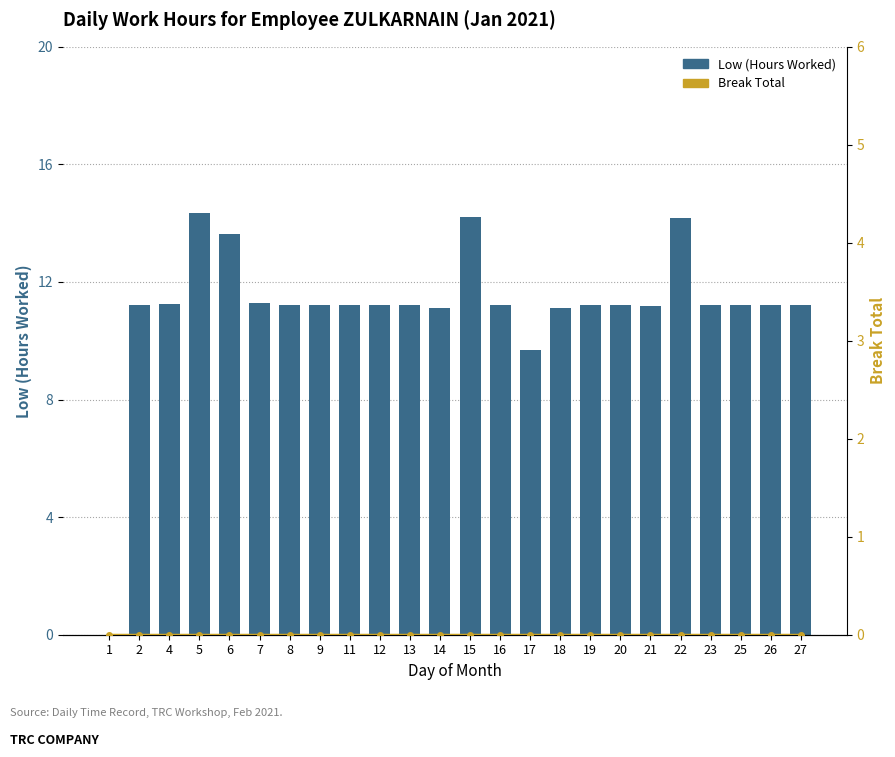

What value does the Low (Hours Worked) series have at 25?

11.2